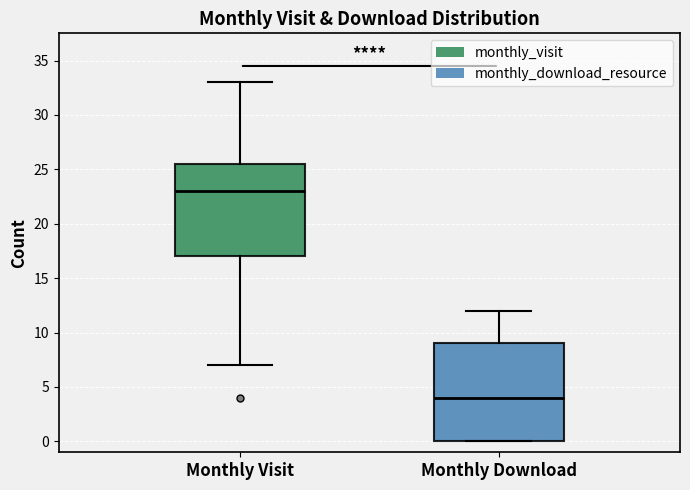

Reading left to right, read every box against the y-axis: the position of its median line, the range the box covers, and the ends of its whiskers. The values are not printed on the chart, so give them approximately, as read against the axis.

Monthly Visit: median 23.0, box 17.0 to 25.5, whiskers 7.0 to 33.0
Monthly Download: median 4.0, box 0.0 to 9.0, whiskers 0.0 to 12.0